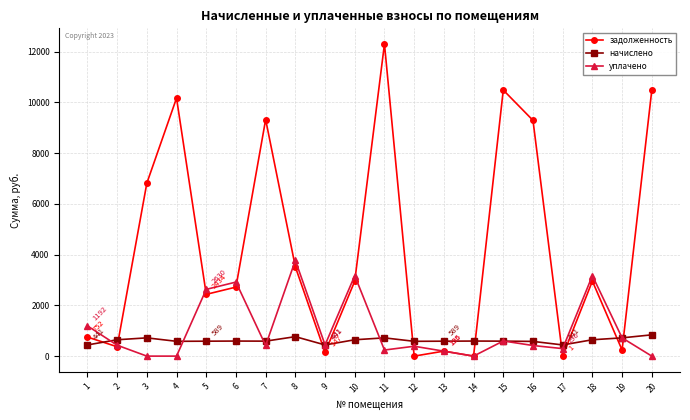

Which series changed the most between 1 and 7?

задолженность